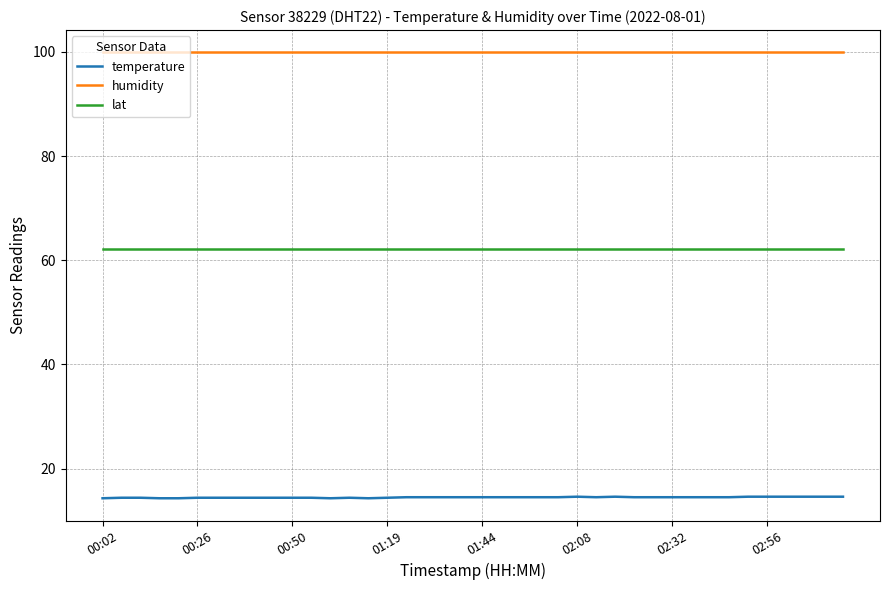

True or false: temperature has more than 2 points higher than both neighbors.

True